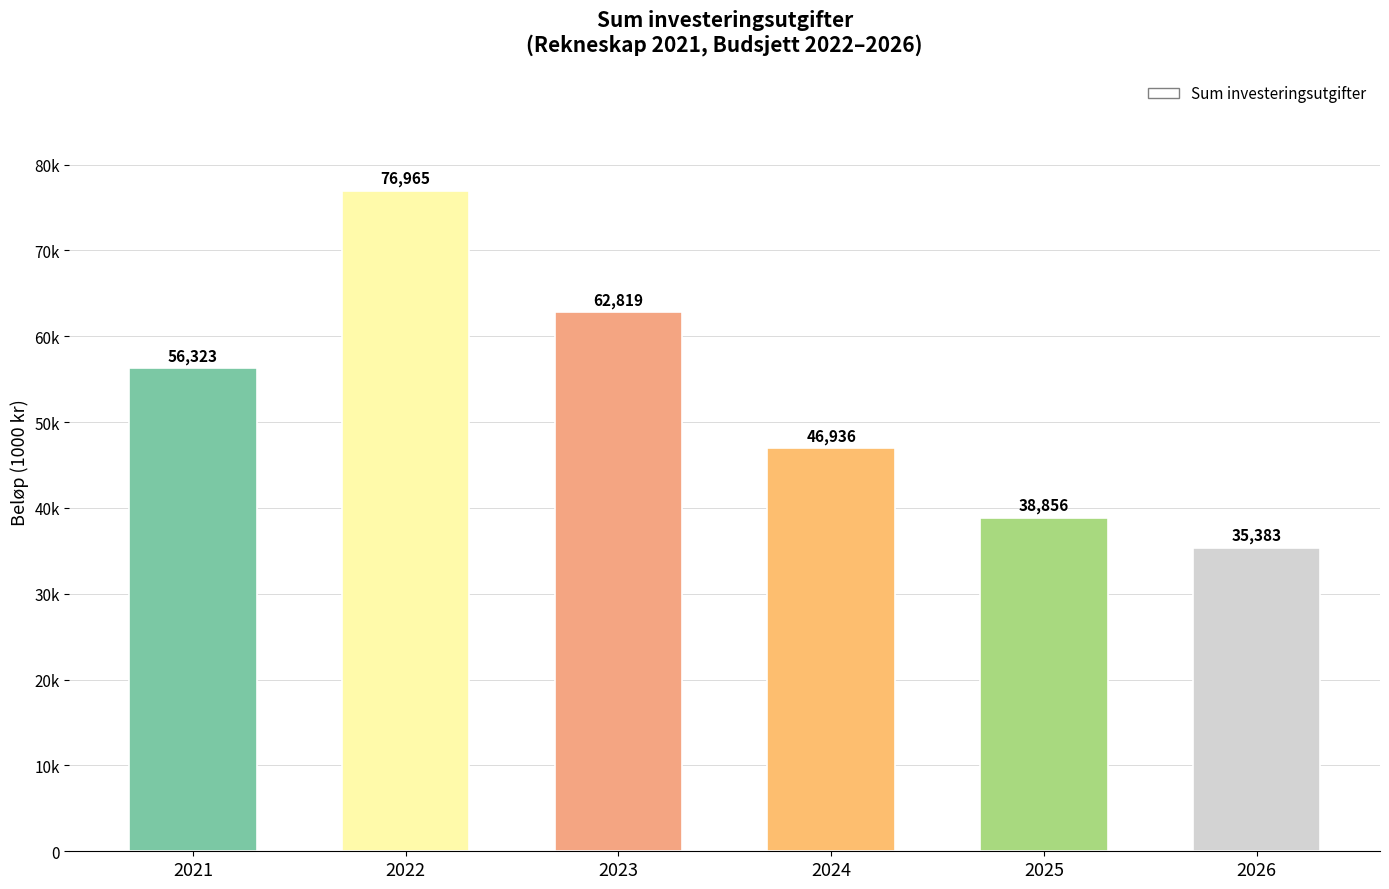

What is the average value?

52880.4